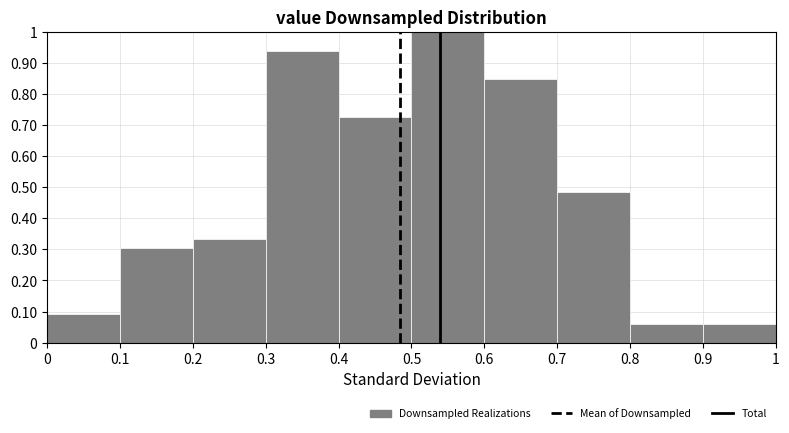

Reading left to right, transcribe this chart: for each bar, give the range it covers on the x-axis and its height. The values are not printed on the chart, so give them approximately, as read against the axis.

0 to 0.1: 0.09
0.1 to 0.2: 0.30
0.2 to 0.3: 0.33
0.3 to 0.4: 0.94
0.4 to 0.5: 0.73
0.5 to 0.6: 1.00
0.6 to 0.7: 0.85
0.7 to 0.8: 0.48
0.8 to 0.9: 0.06
0.9 to 1: 0.06